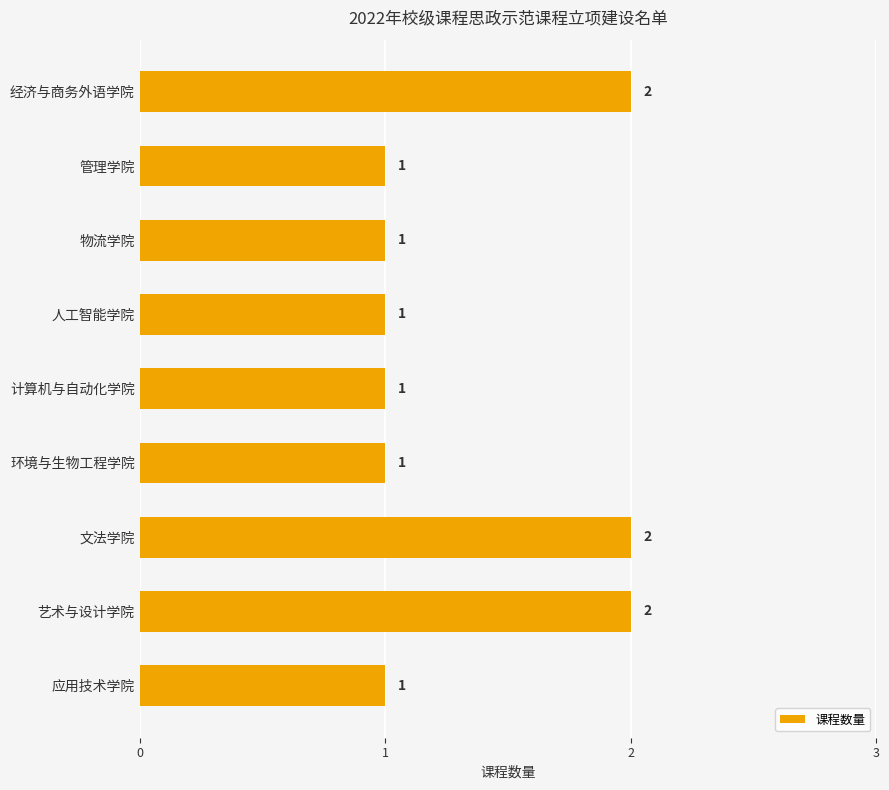

What is the sum of all values?

12